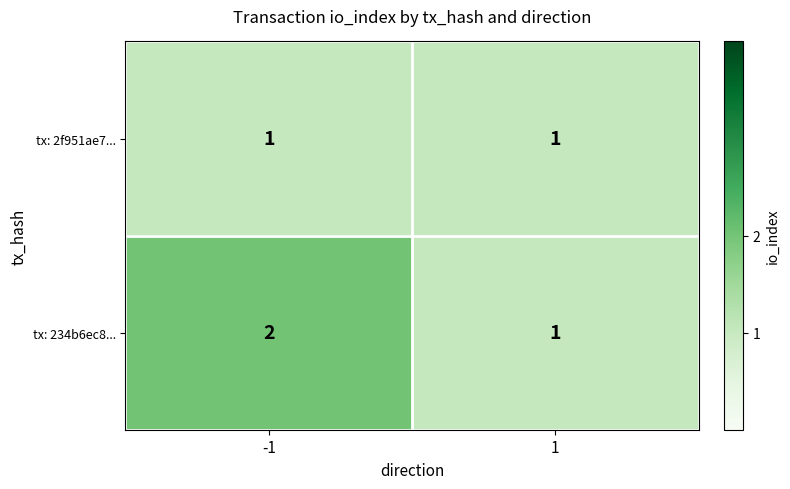

How many distinct data groups are displayed?

2